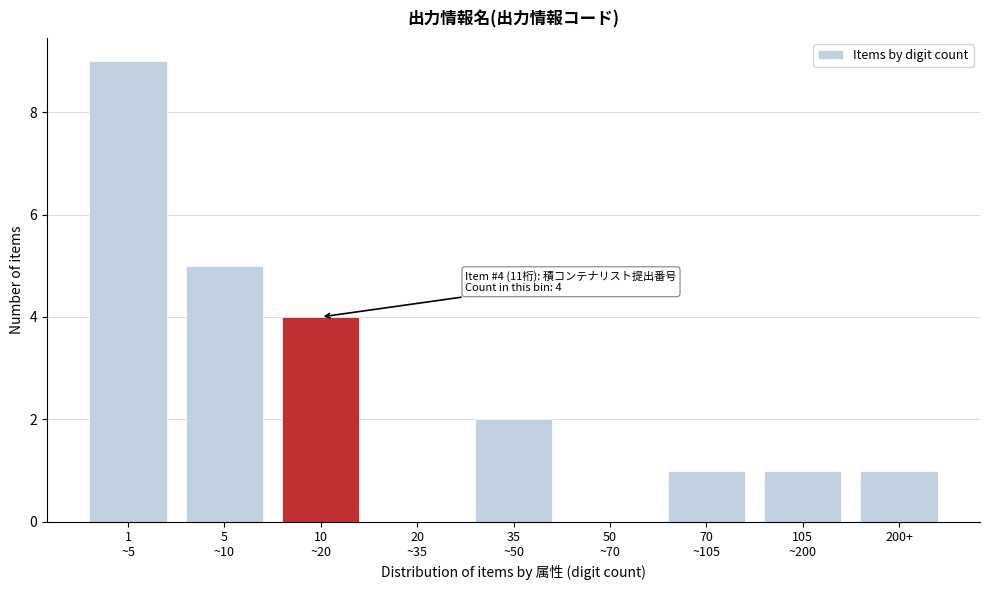

What is the maximum value shown in the chart?

9